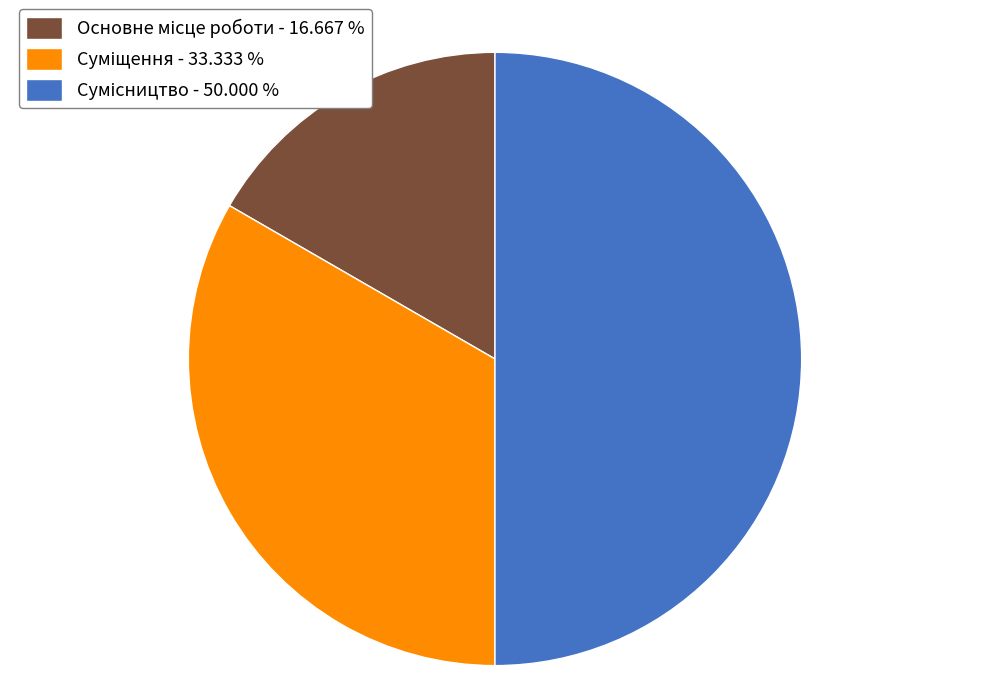

Combined, what portion of the pie is Суміщення and Основне місце роботи?

50.0%